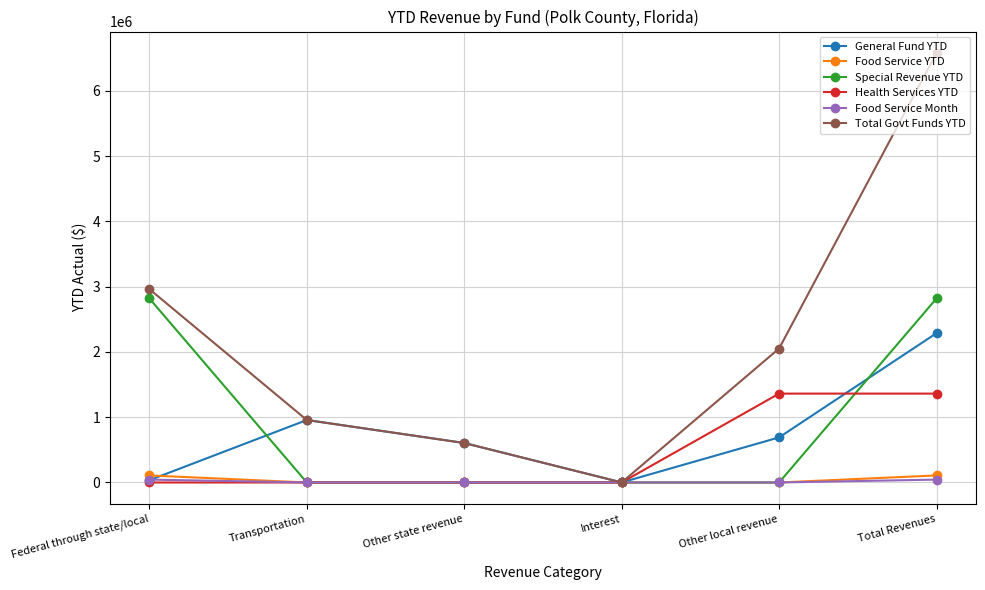

Between Federal through state/local and Transportation, which series saw the biggest shift?

Special Revenue YTD